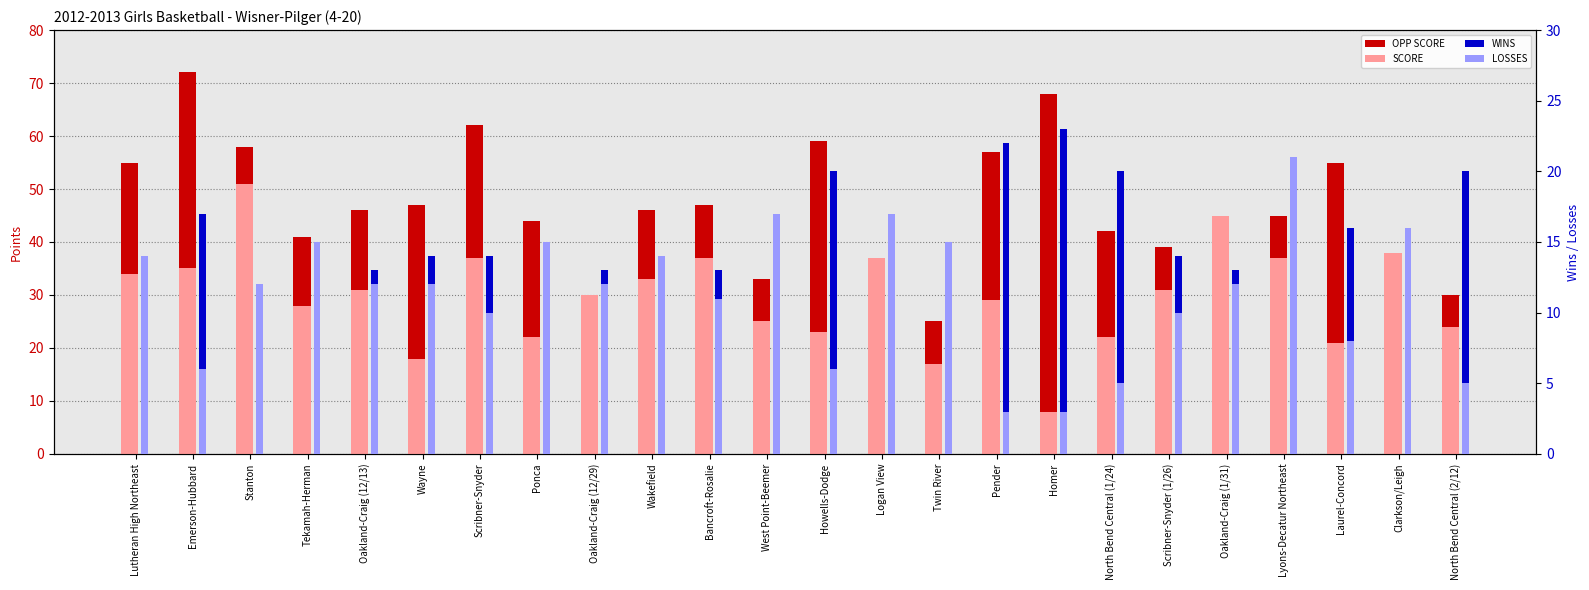

Reading right to left, extract all data points from this chart.

OPP SCORE: 30	34	55	45	33	39	42	68	57	25	35	59	33	47	46	22	44	62	47	46	41	58	72	55
SCORE: 24	38	21	37	45	31	22	8	29	17	37	23	25	37	33	30	22	37	18	31	28	51	35	34
WINS: 20	7	16	2	13	14	20	23	22	8	5	20	9	13	9	13	7	14	14	13	10	9	17	11
LOSSES: 5	16	8	21	12	10	5	3	3	15	17	6	17	11	14	12	15	10	12	12	15	12	6	14